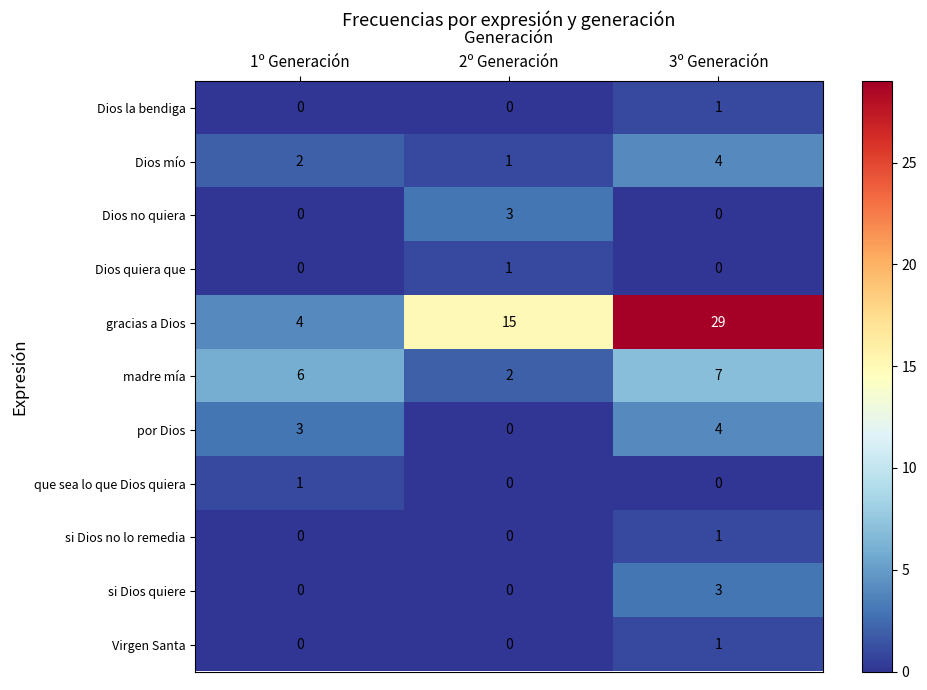

At how many categories does at least one series exceed 0?

3